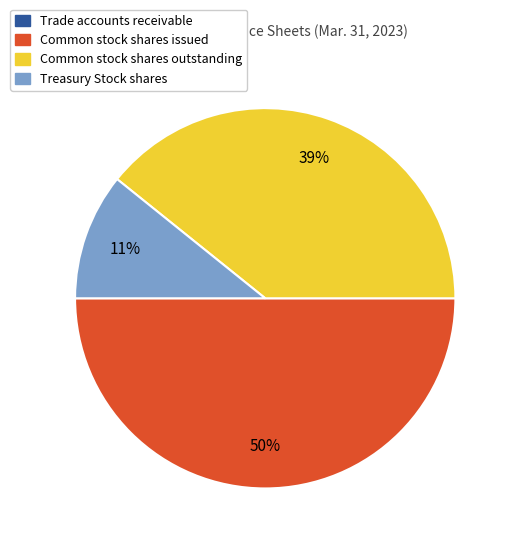

Is the sum of Treasury Stock shares and Common stock shares issued greater than half?

Yes